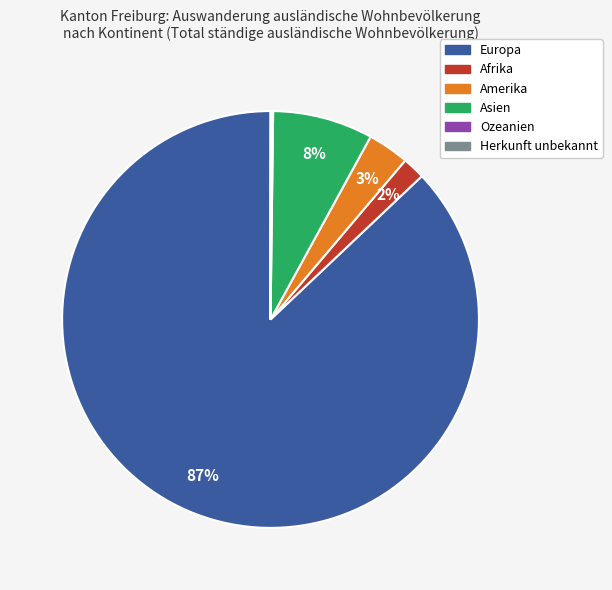

Which slice is the largest?

Europa